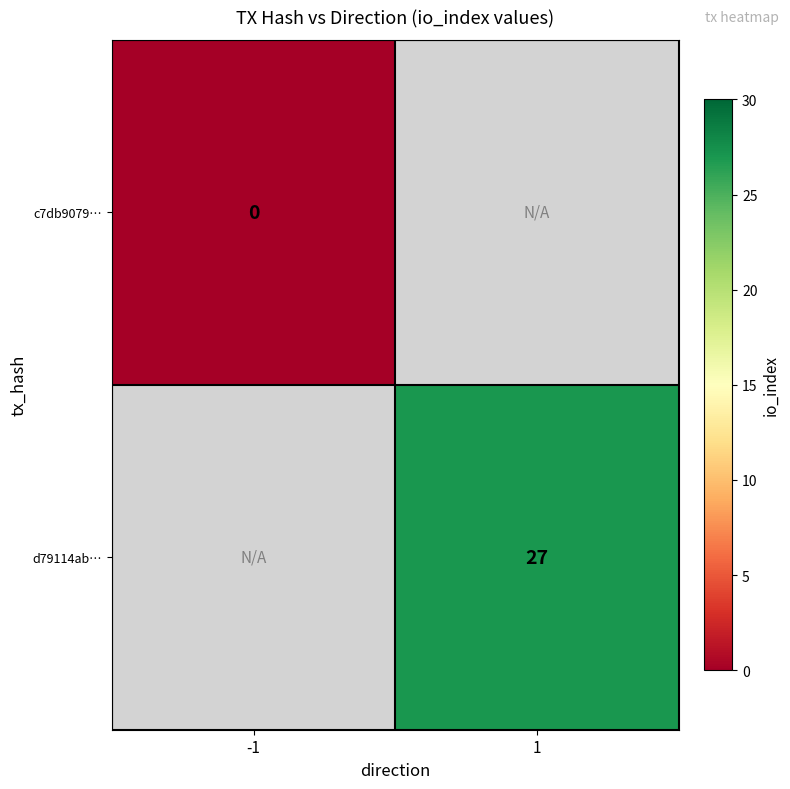

At how many categories does at least one series exceed 20?

1